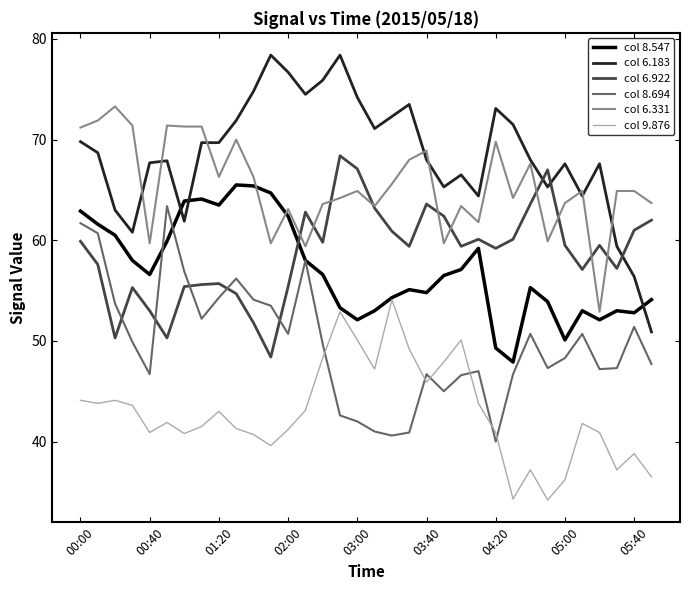

List the series in order of their peak value, highest first.

col 6.183, col 6.331, col 6.922, col 8.547, col 8.694, col 9.876